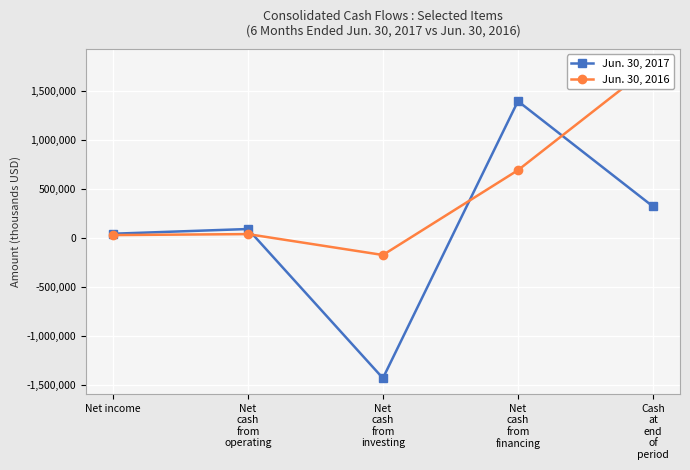

How many lines are shown in the chart?

2